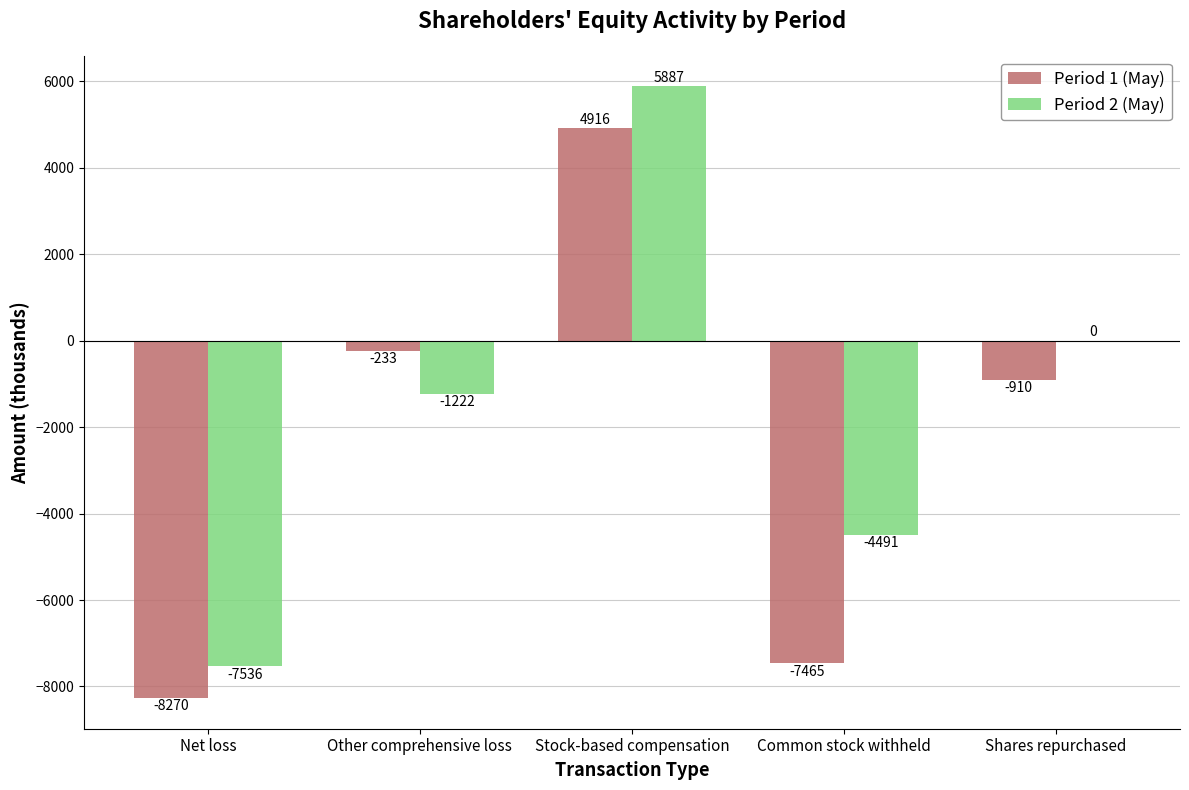

The value of Period 2 (May) at Shares repurchased is 0. True or false?

True